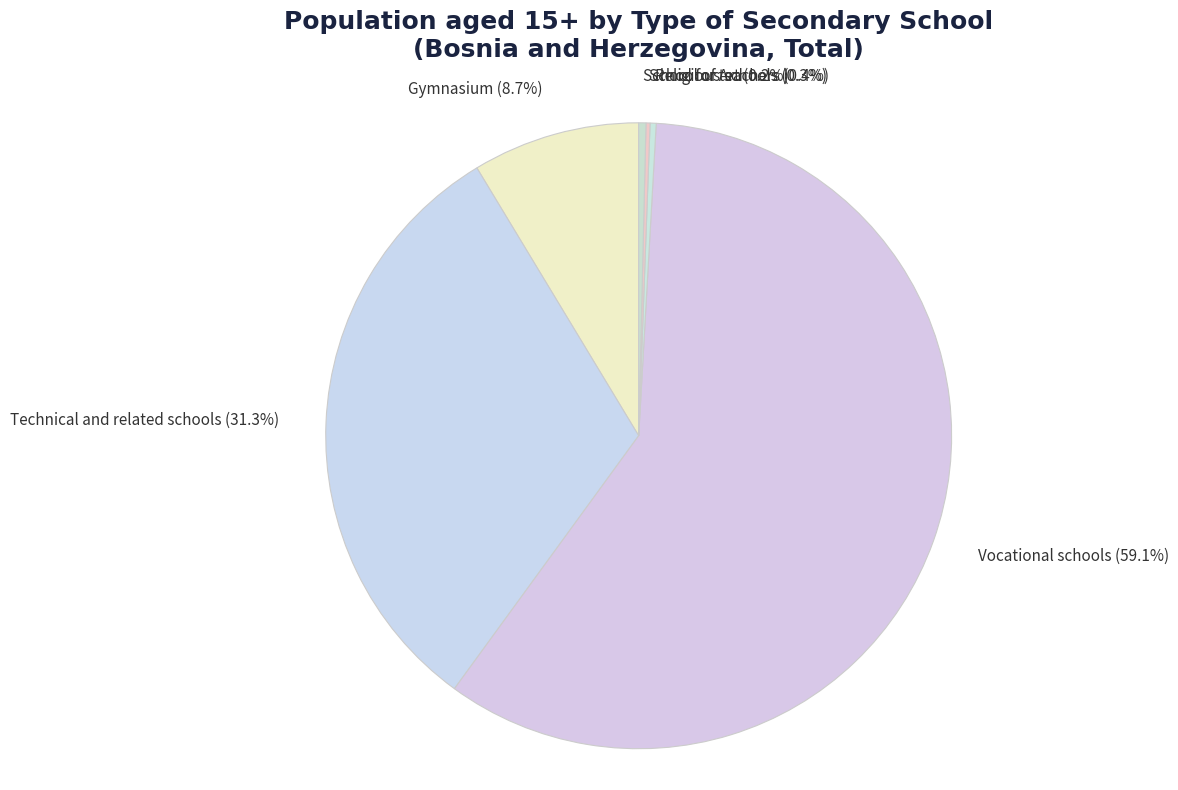

What is the ratio of the value at Technical and related schools (31.3%) to the value at Religious schools (0.3%)?

99.9